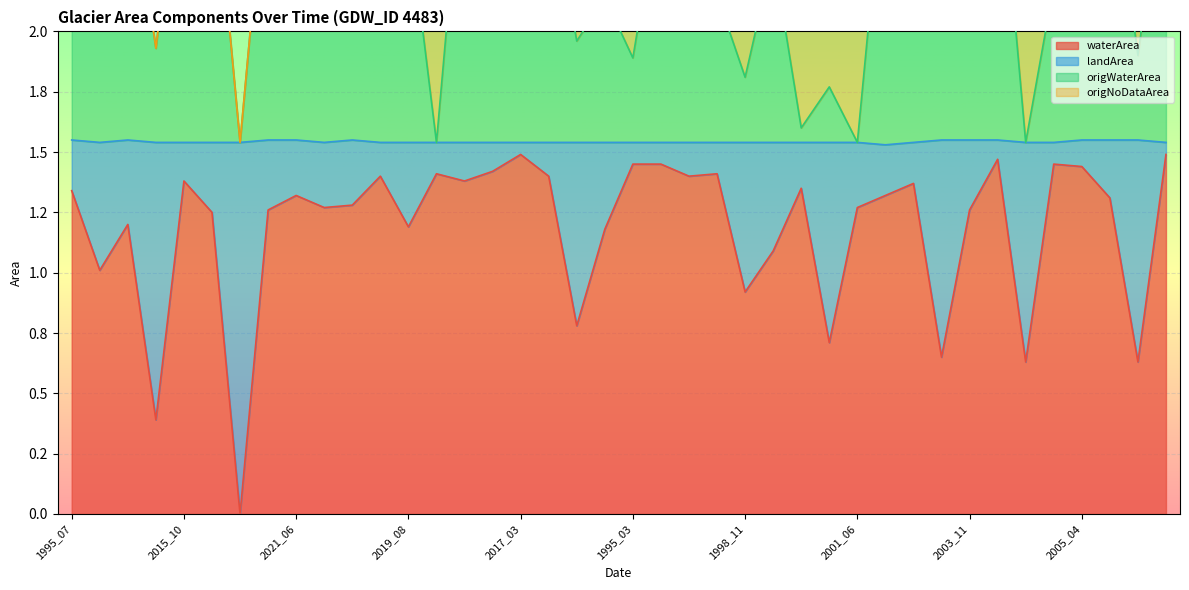

What is the label of the 39th point from the left?

2015_07